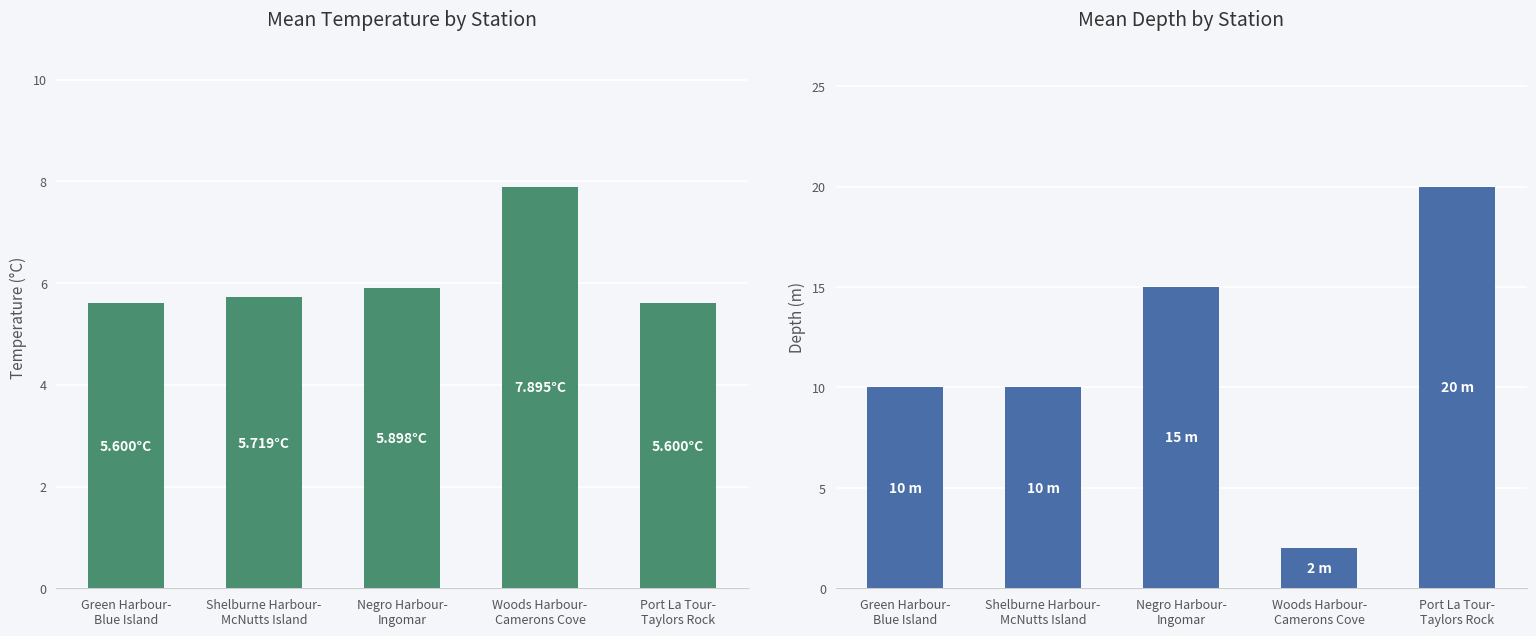

True or false: Mean Temperature has a value of 7.9 at Woods Harbour-
Camerons Cove.

True